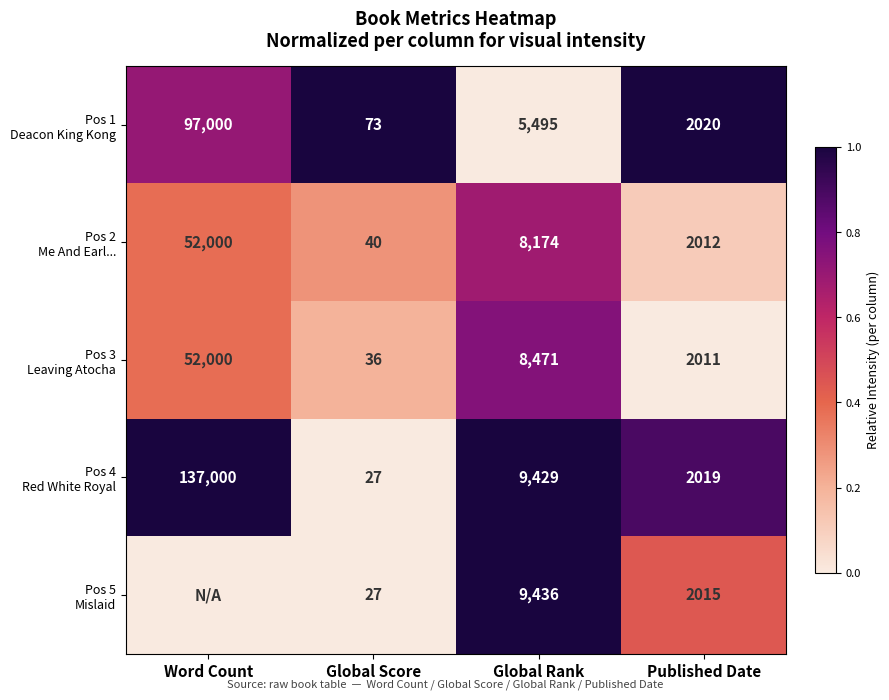

What is the total value across all series at Global Score?

203